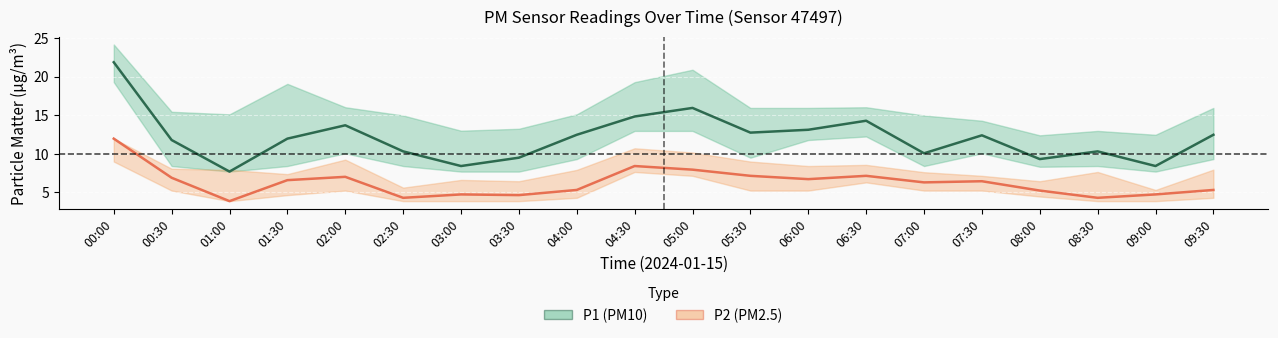

The value of P2 (PM2.5) at 01:30 is 6.6. True or false?

True